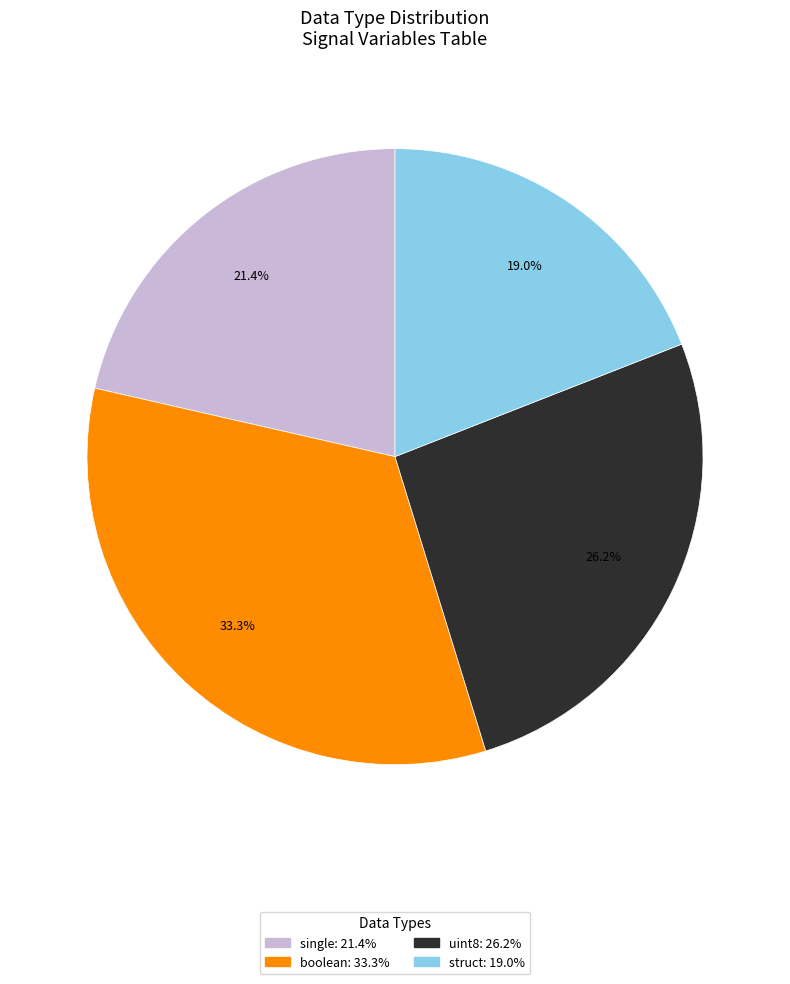

Is there any slice that represents more than half of the pie?

No